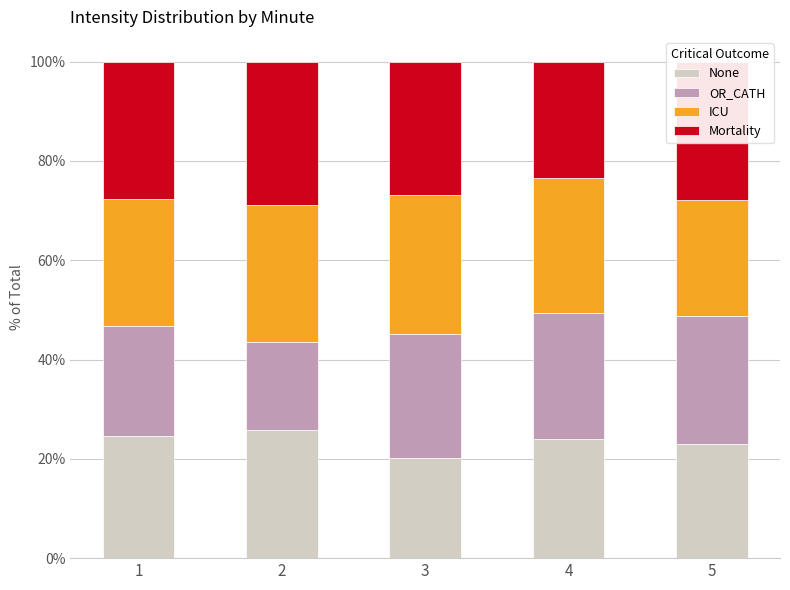

Is it true that None equals 25.9 at 2?

True